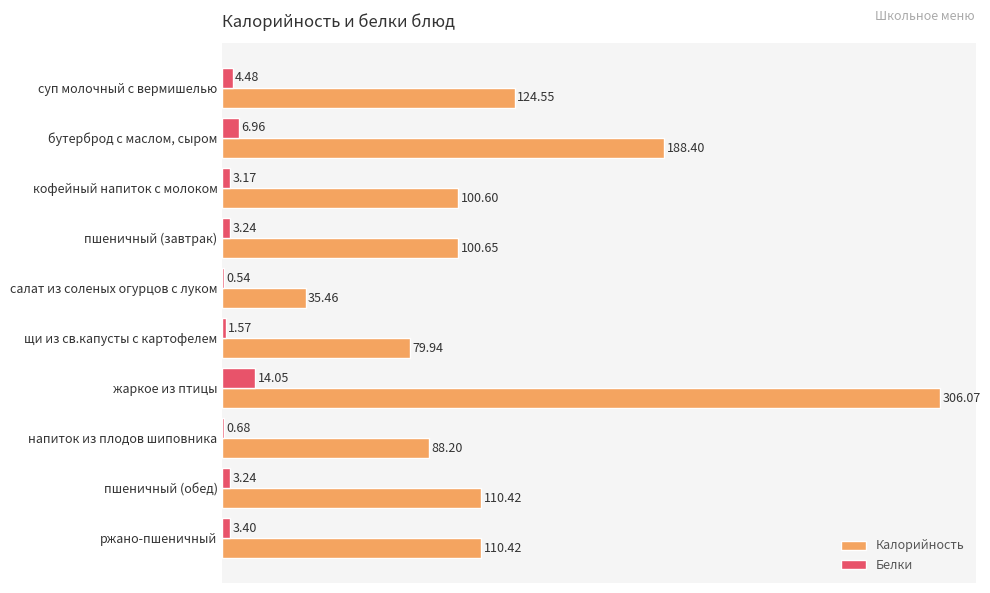

How many data points does each series have?

10